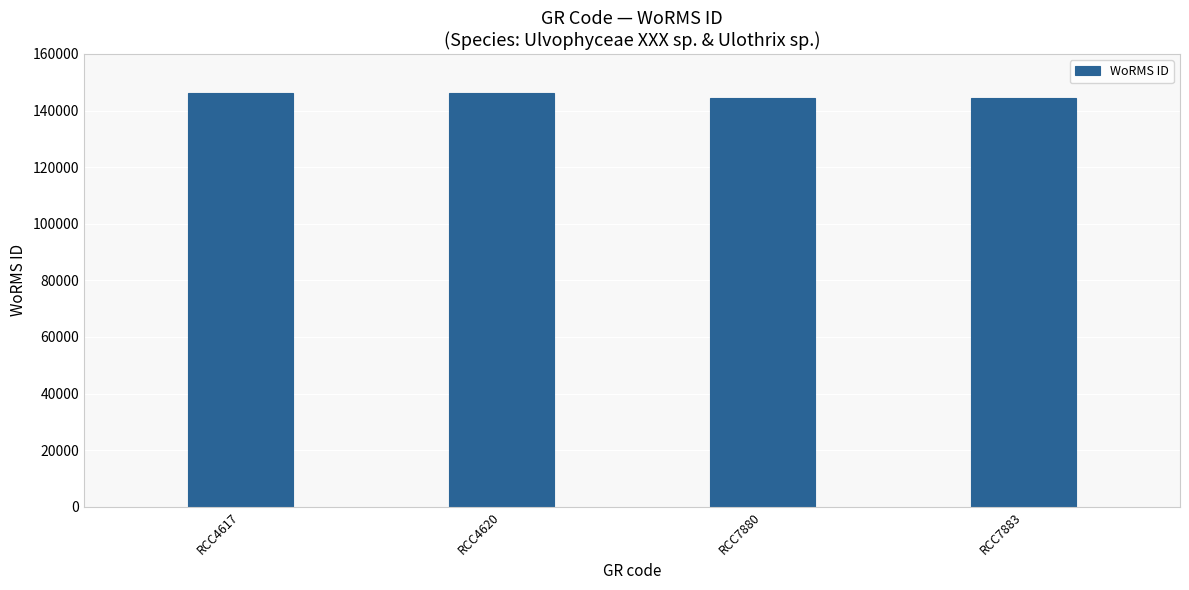

What is the ratio of the value at RCC7883 to the value at RCC7880?

1.0